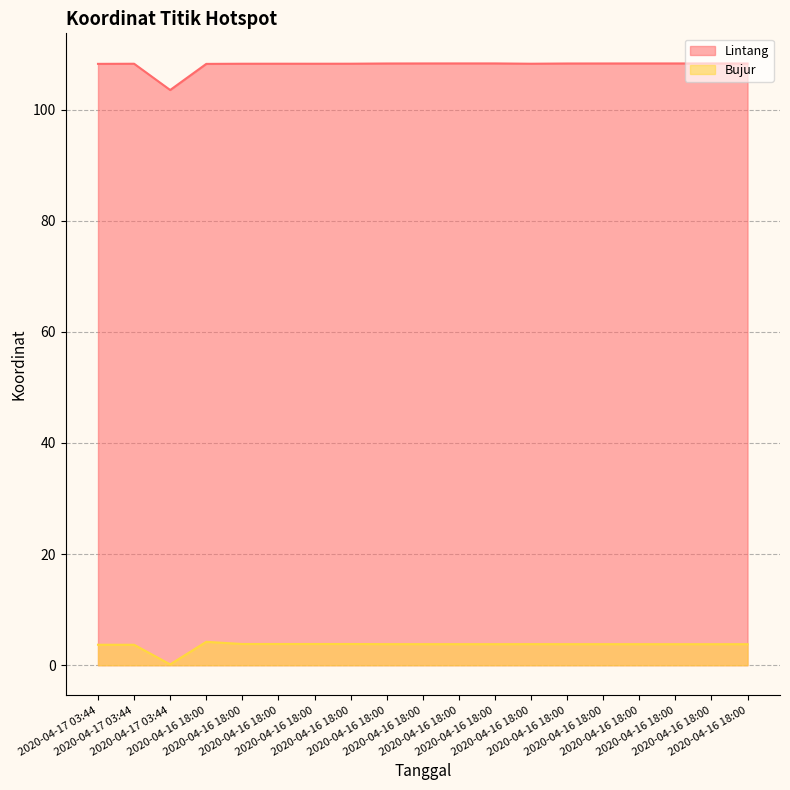

Rank the series by their average value, from lowest to highest.

Bujur, Lintang